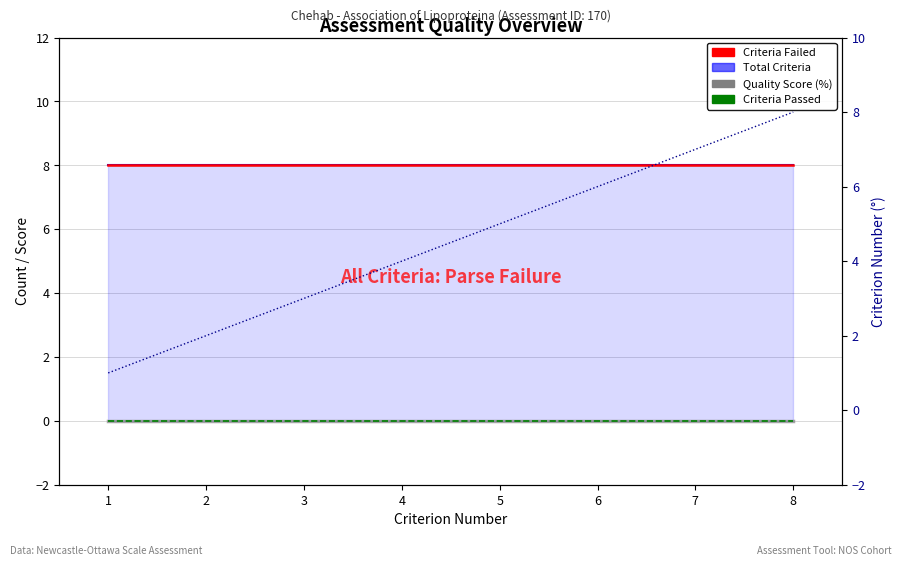

Count the Criterion Number values in the range 3 to 7.

5